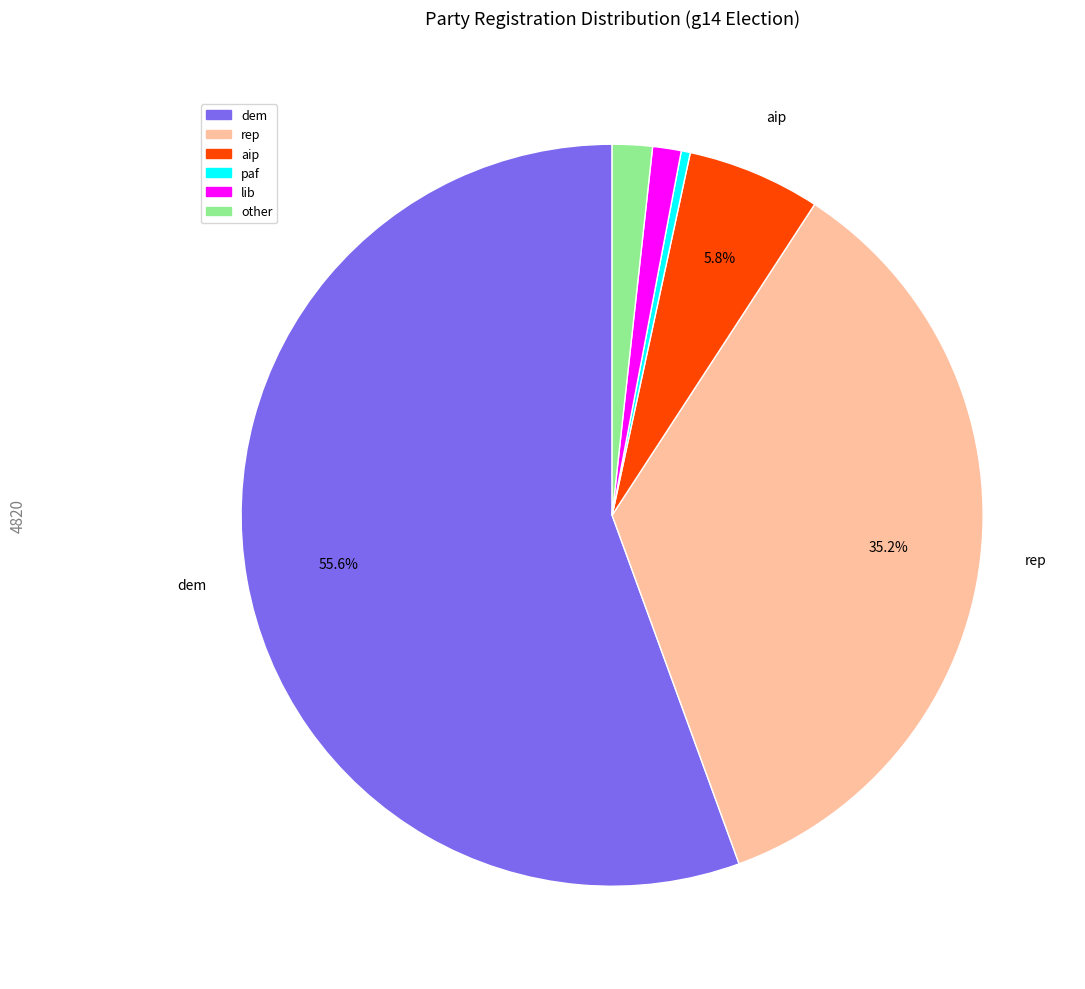

Is there any slice that represents more than half of the pie?

Yes